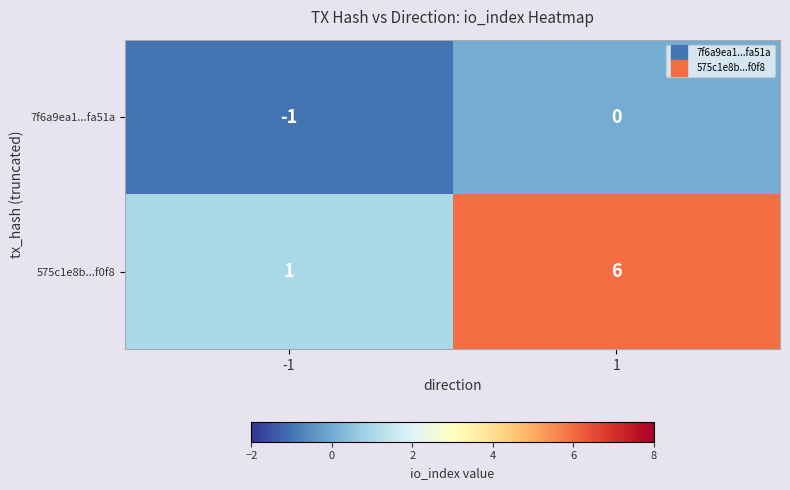

Between -1 and 1, which series saw the biggest shift?

575c1e8b...f0f8